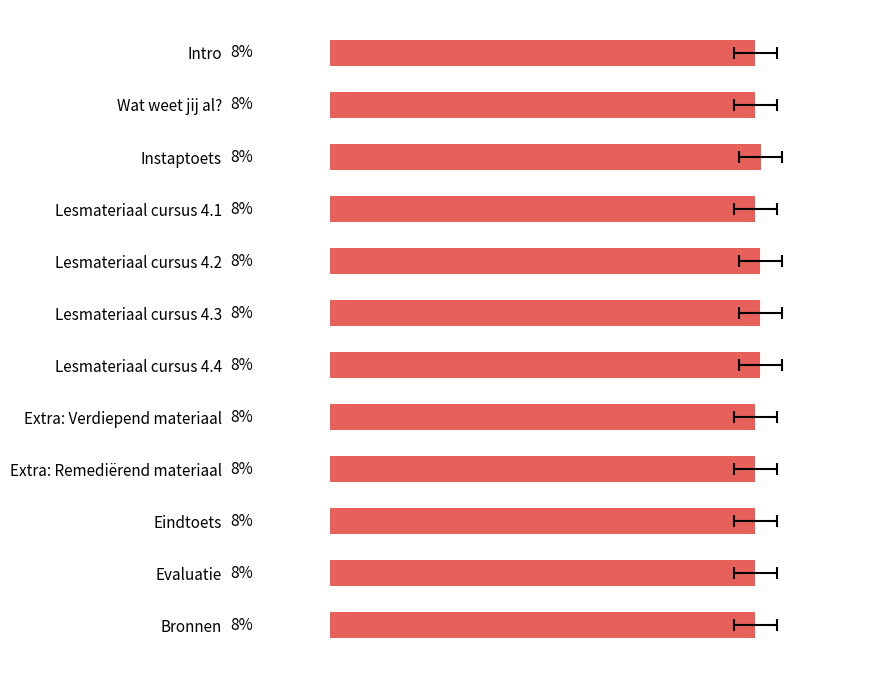

Does the chart contain stacked bars?

No